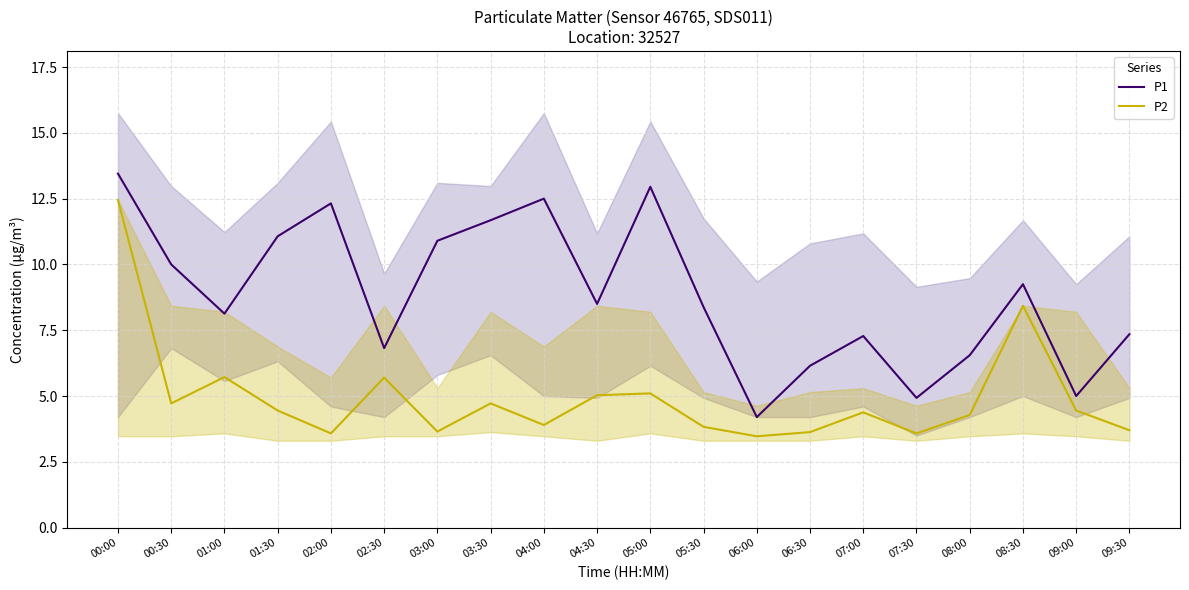

List the labels in order of P1 value, largest first.

00:00, 05:00, 04:00, 02:00, 03:30, 01:30, 03:00, 00:30, 08:30, 04:30, 05:30, 01:00, 09:30, 07:00, 02:30, 08:00, 06:30, 09:00, 07:30, 06:00